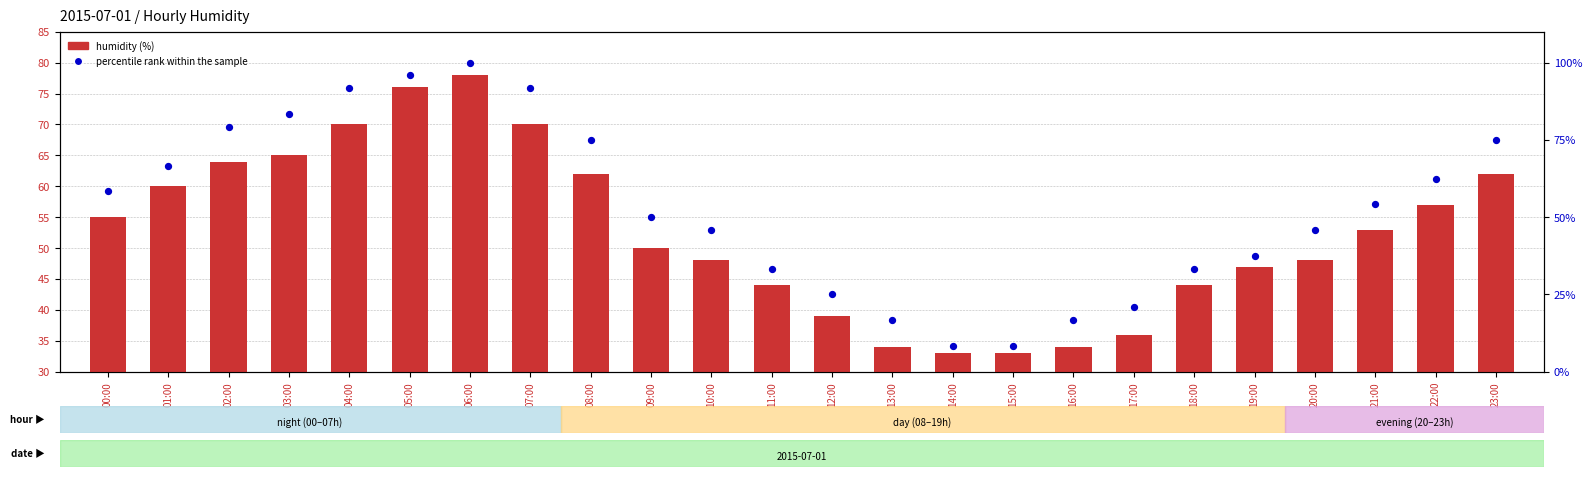

Which series has the largest total across all categories?

percentile rank within the sample